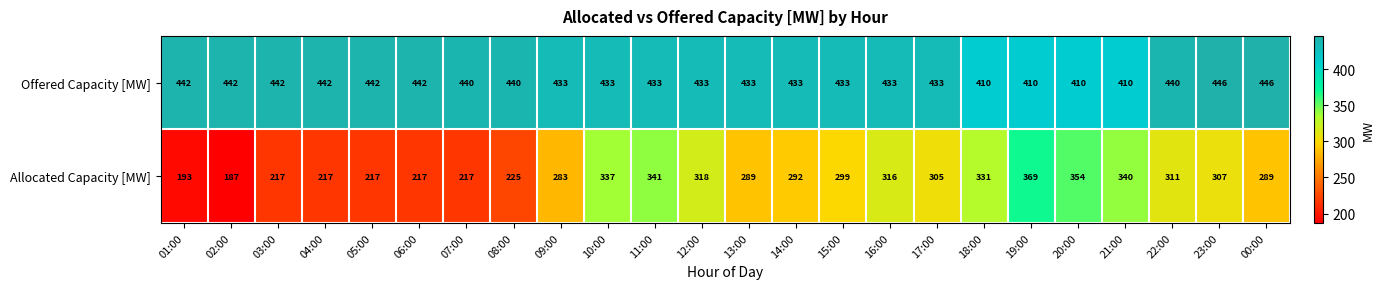

What is the maximum value shown in the chart?

446